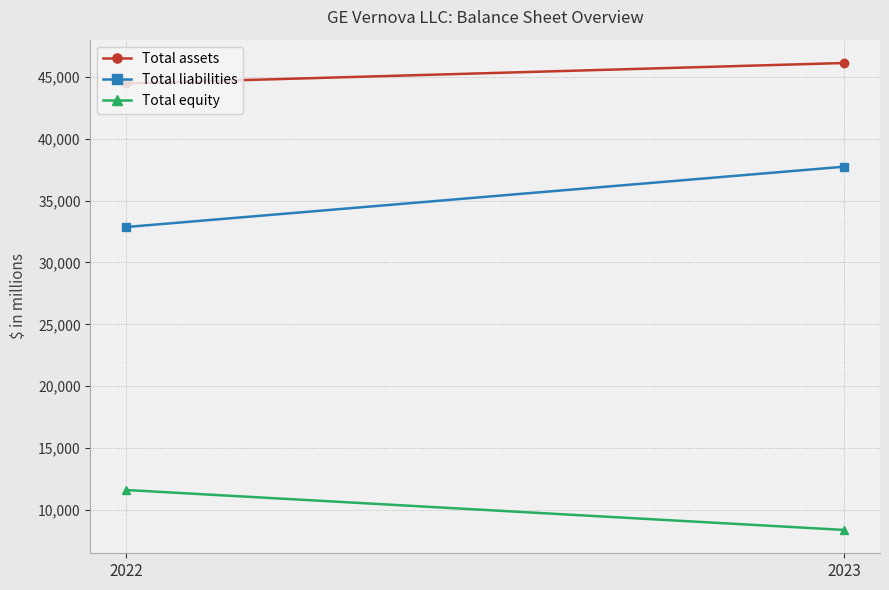

How many Total assets values are between 44471 and 46121?

2